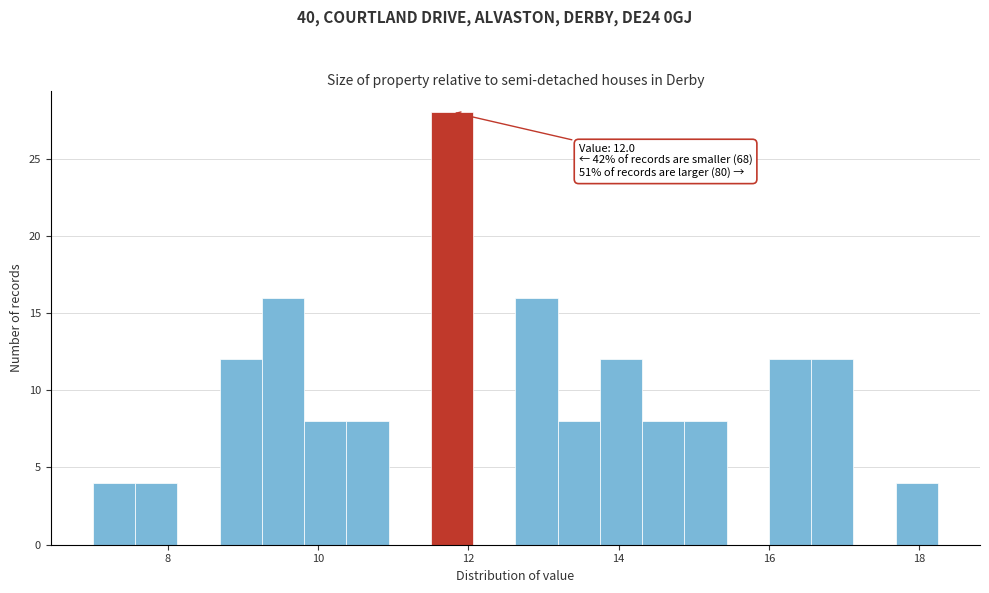

Read against the x-axis, roughly where is the centre of the tallest bar?

11.8